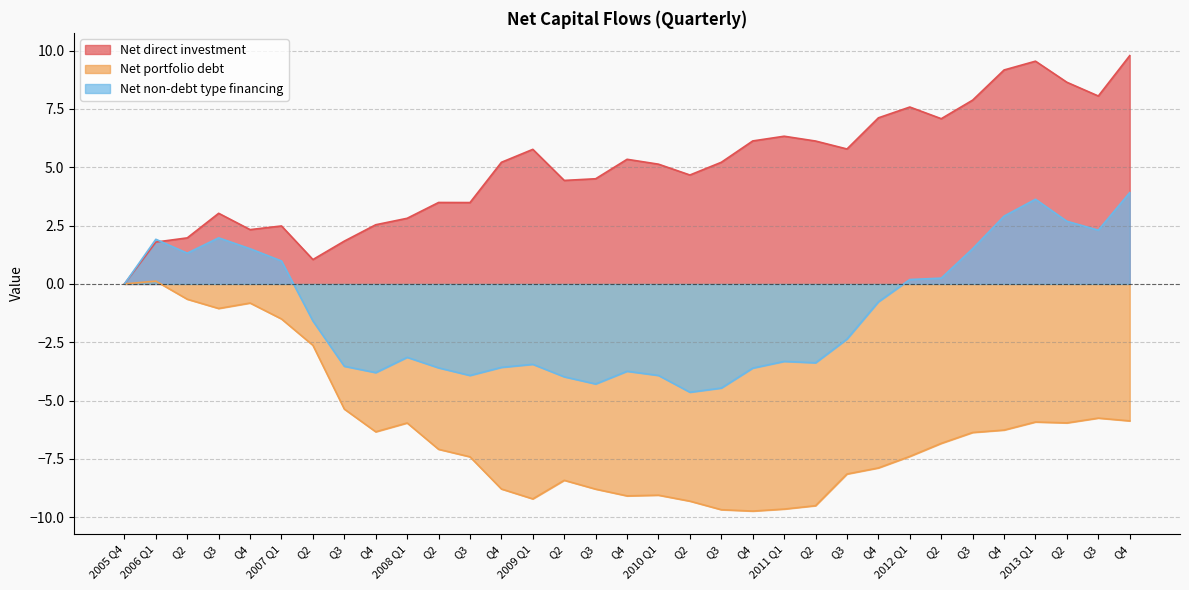

What is the label of the 12th point from the left?

Q3